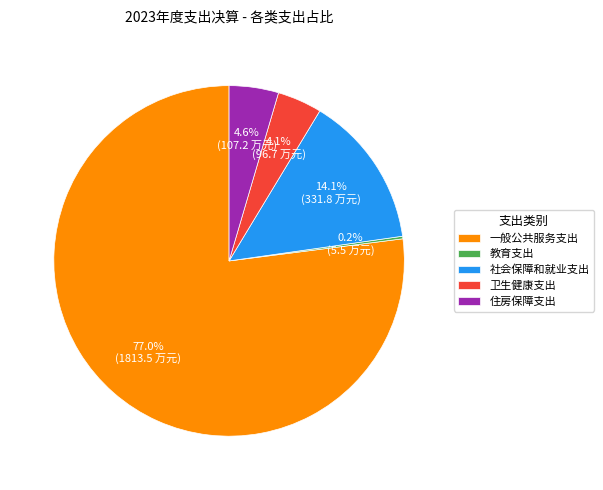

Which category has the biggest portion of the pie?

一般公共服务支出